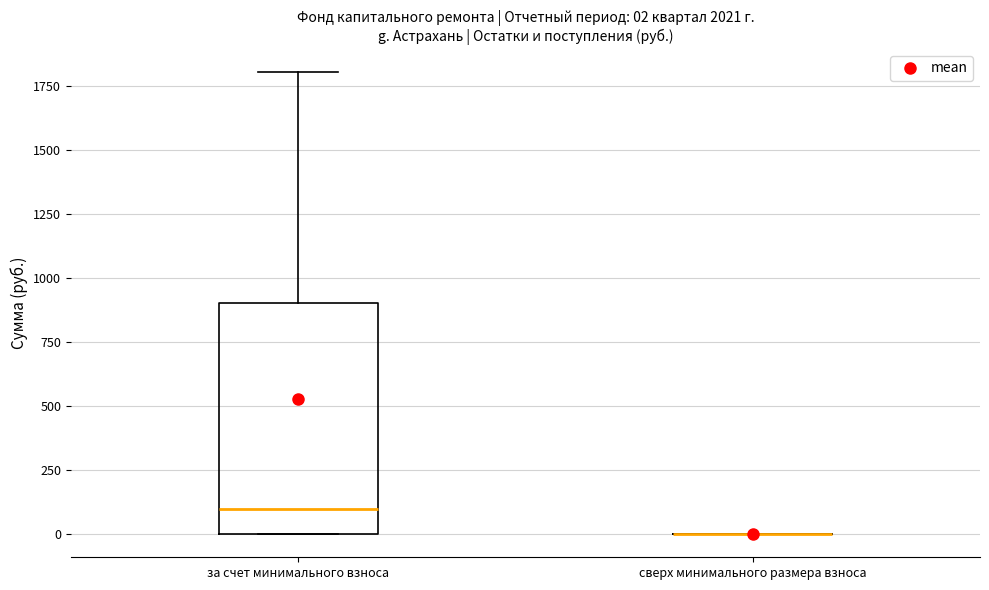

Which box is the tallest, from its lower edge to its upper edge?

за счет минимального взноса